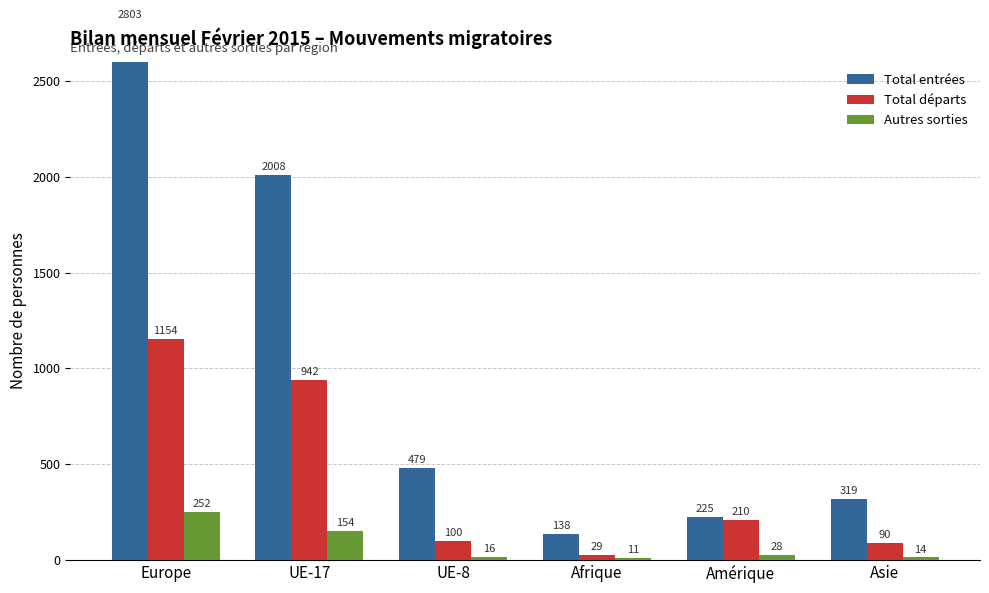

Between UE-8 and Asie, which is larger?

UE-8